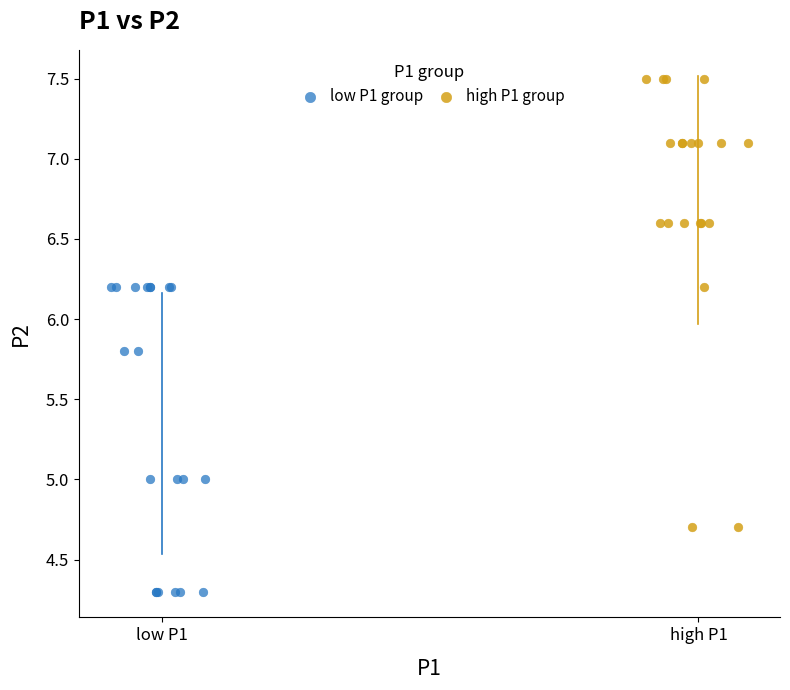

Which series contains the lowest Y value?

low P1 group